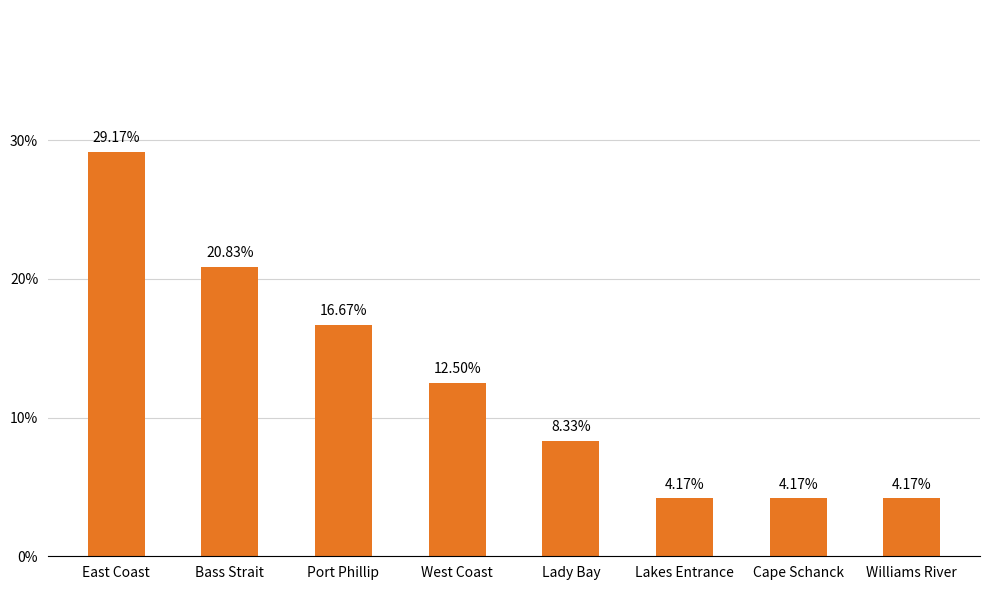

What is the change in value from Lady Bay to Williams River?

-4.2